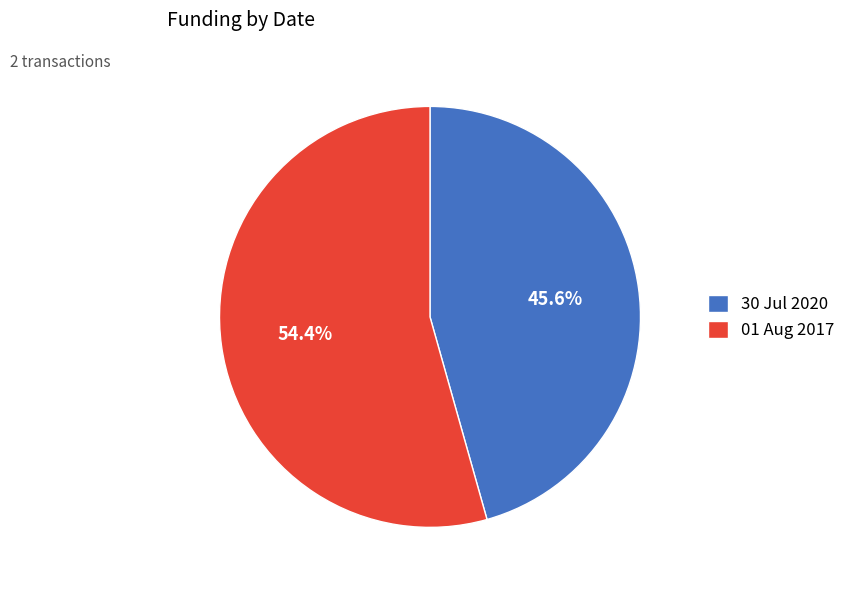

Count the number of slices in the pie.

2